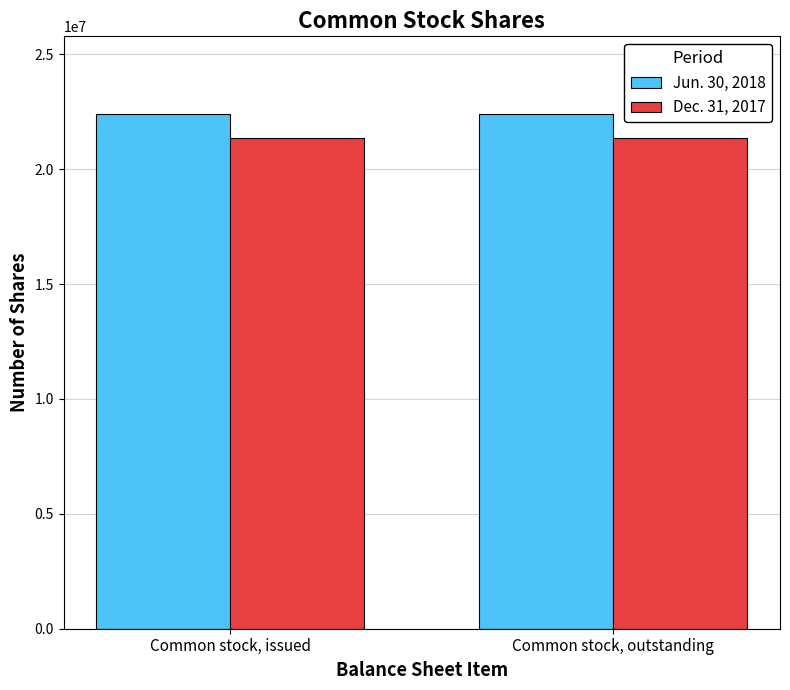

Rank the series by their maximum value, from highest to lowest.

Jun. 30, 2018, Dec. 31, 2017